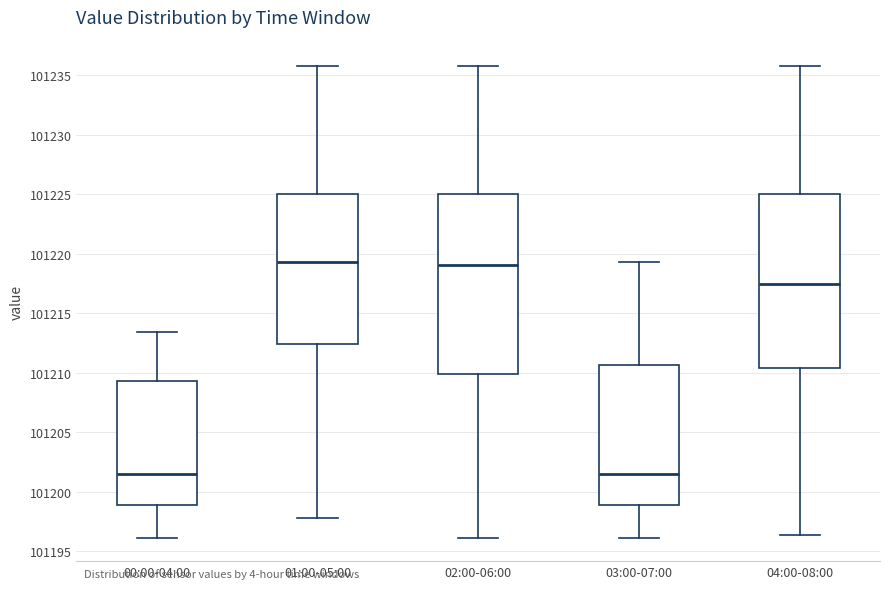

Where does the lower whisker of the box for 02:00-06:00 end on the y-axis? The values are not printed on the chart, so give them approximately, as read against the axis.

101196.0